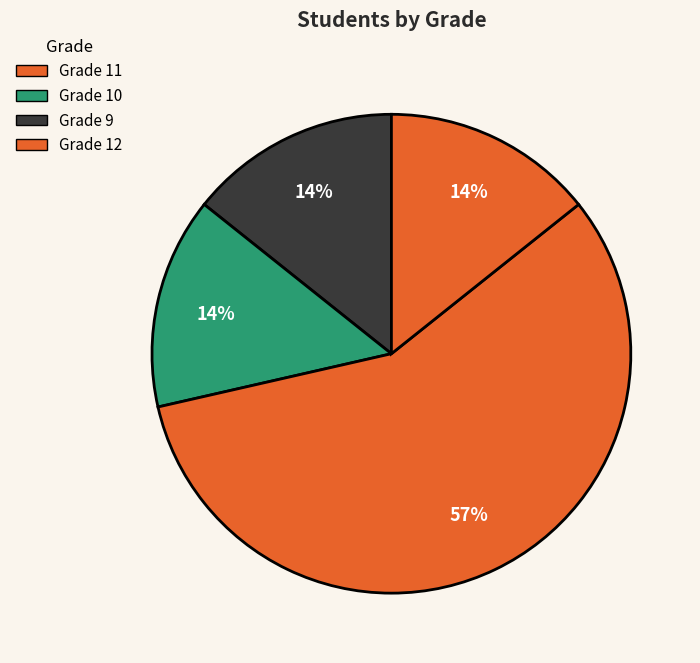

How many slices are in this pie chart?

4